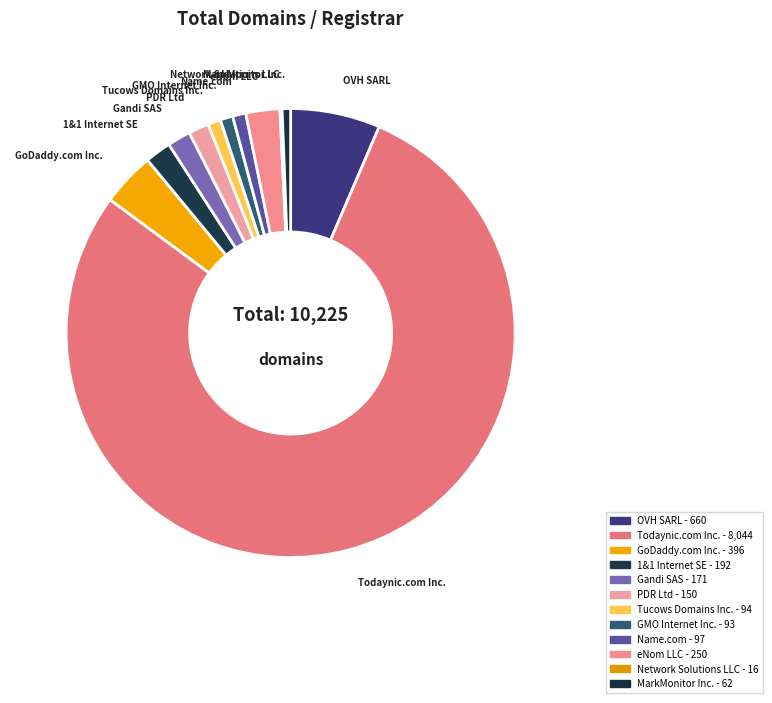

What is the ratio of the value at OVH SARL to the value at PDR Ltd?

4.4